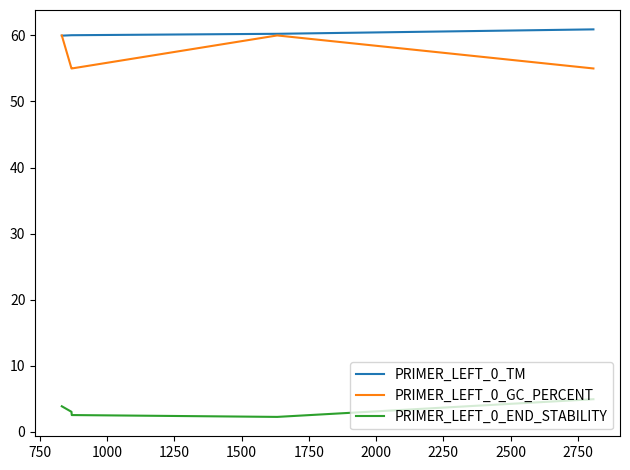

List the series in order of their peak value, lowest first.

PRIMER_LEFT_0_END_STABILITY, PRIMER_LEFT_0_GC_PERCENT, PRIMER_LEFT_0_TM